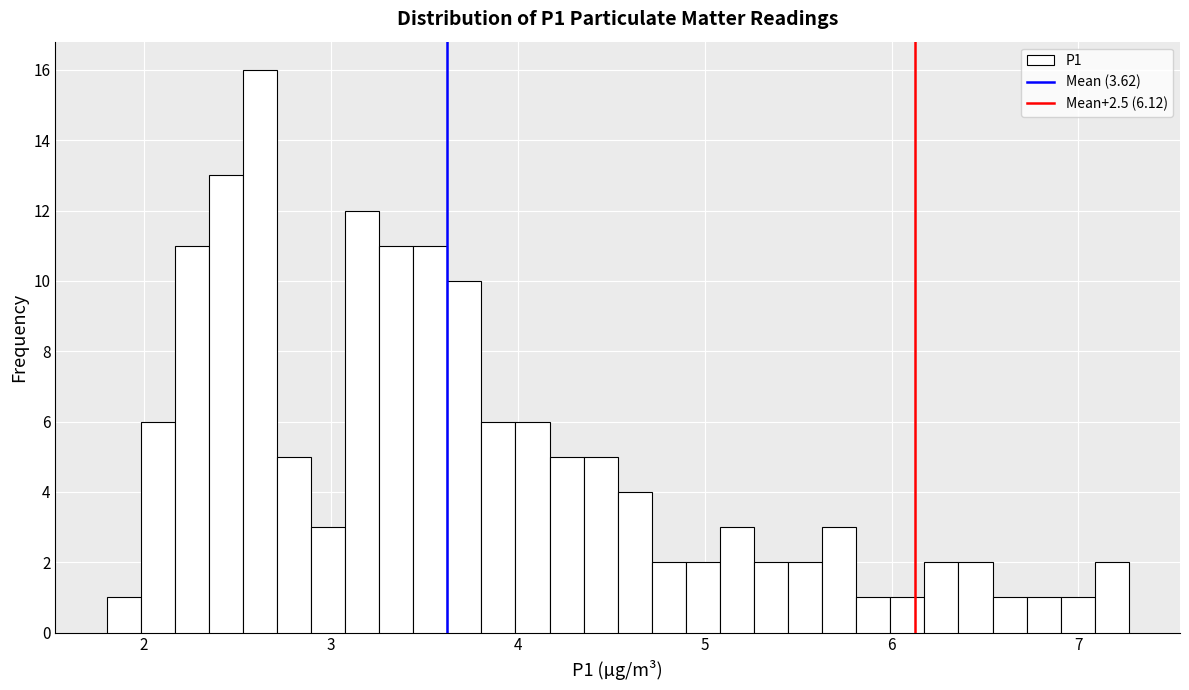

Around what value on the x-axis is the tallest bar? Give the approximate position of its centre, as read against the axis.

2.6